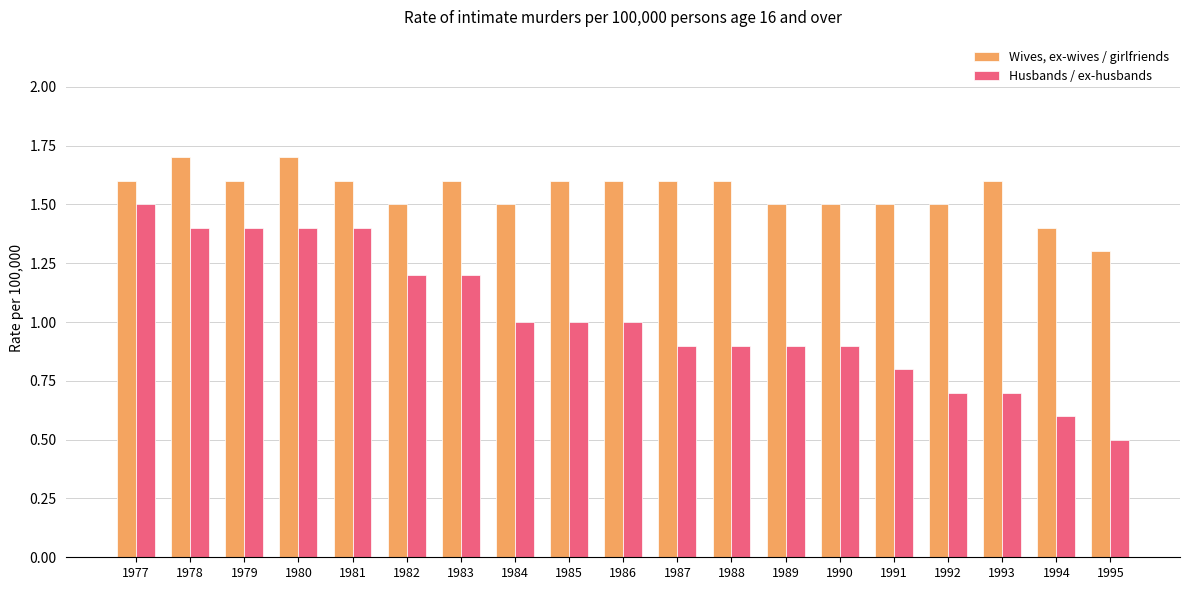

What is the total value across all series at 1989?

2.4